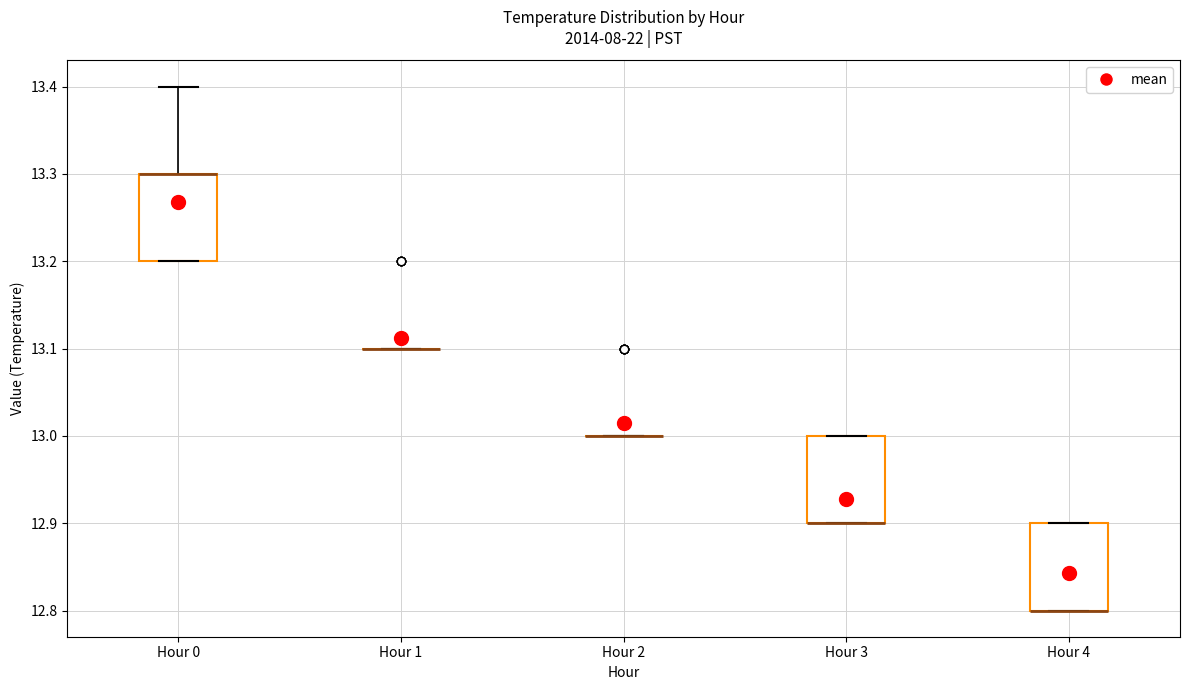

Where is the upper edge of the box for Hour 3 on the y-axis? The values are not printed on the chart, so give them approximately, as read against the axis.

13.0